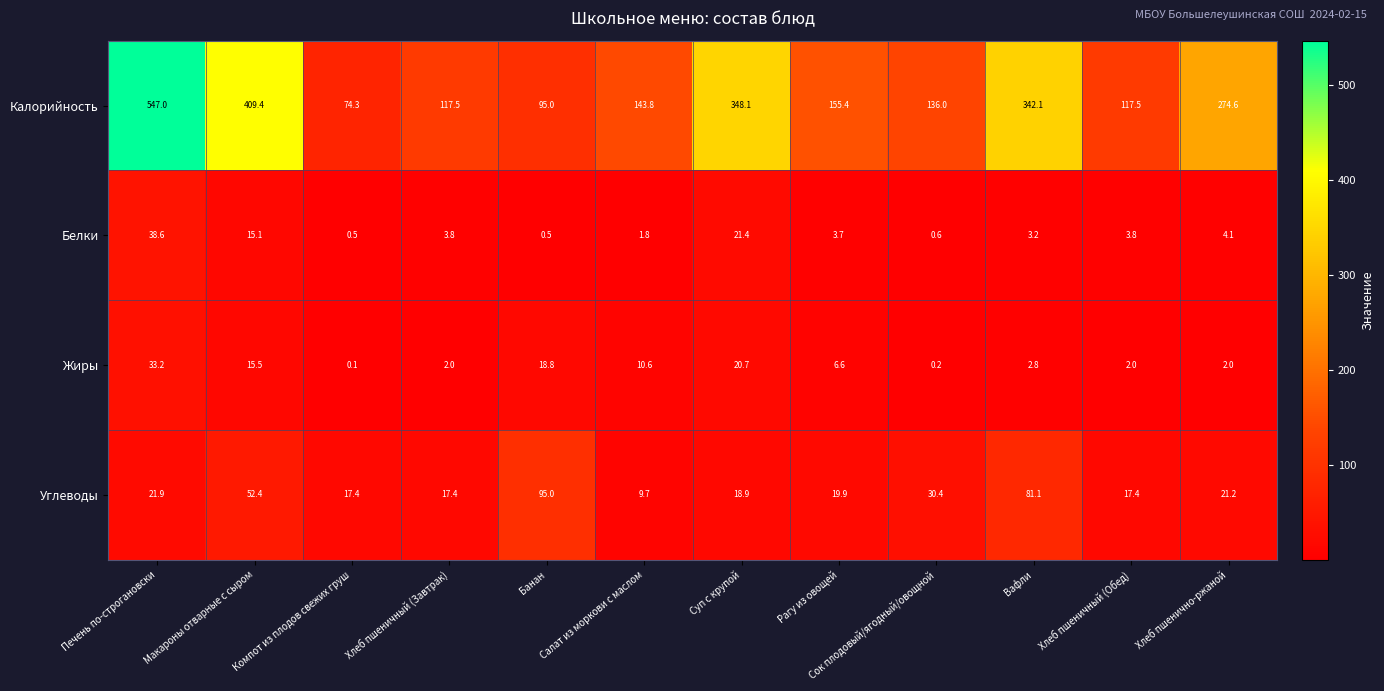

Rank the series at Суп с крупой from highest to lowest value.

Калорийность, Белки, Жиры, Углеводы